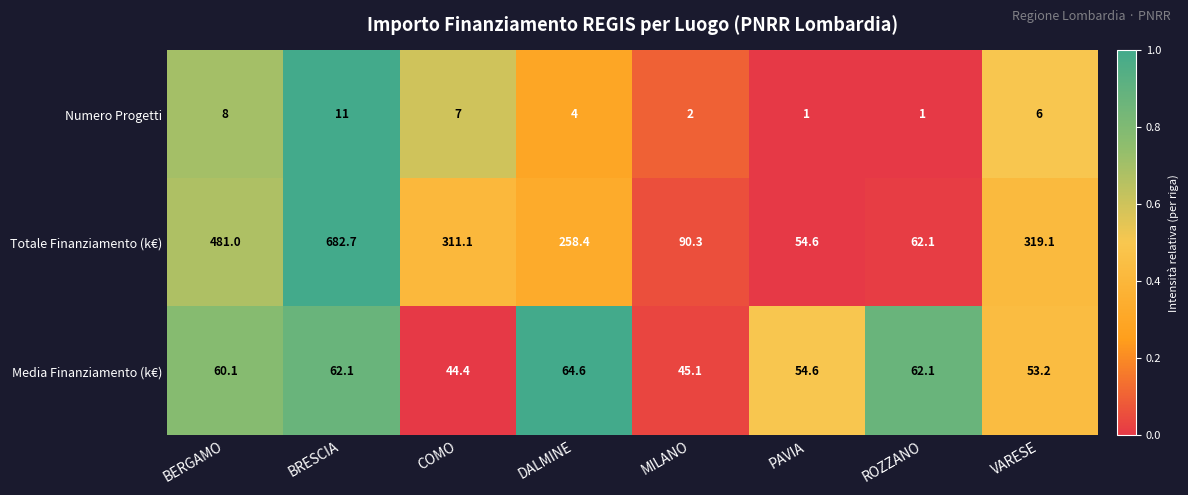

List the series in order of their peak value, lowest first.

Numero Progetti, Media Finanziamento (k€), Totale Finanziamento (k€)